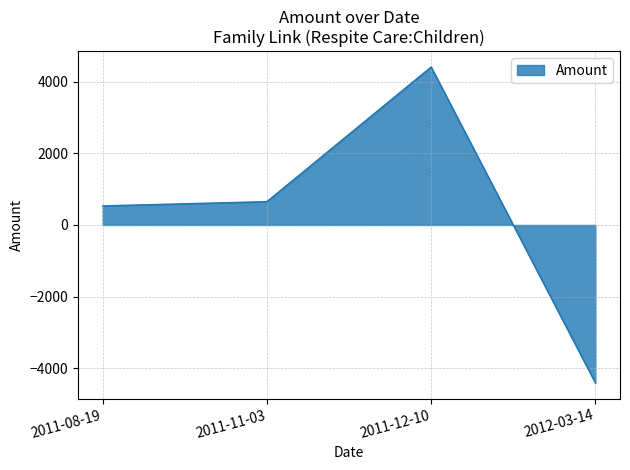

How many values are below zero?

1